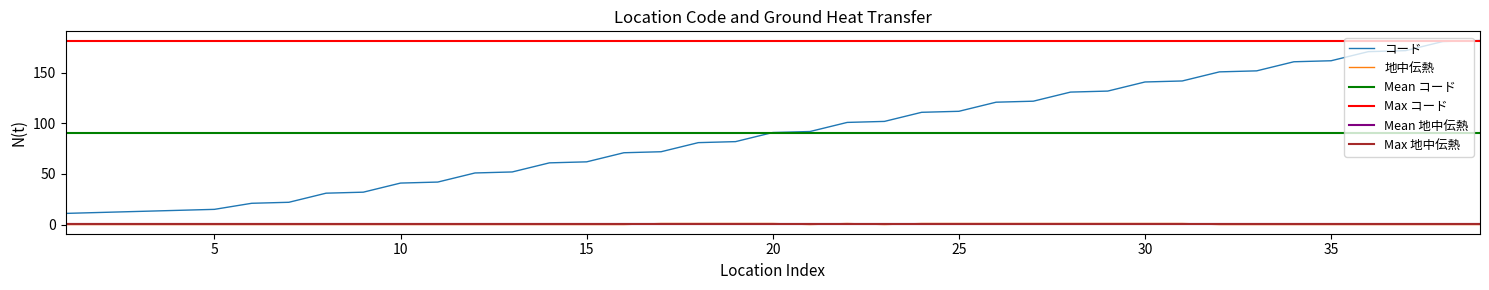

The value of 地中伝熱 at 15 is 0. True or false?

True